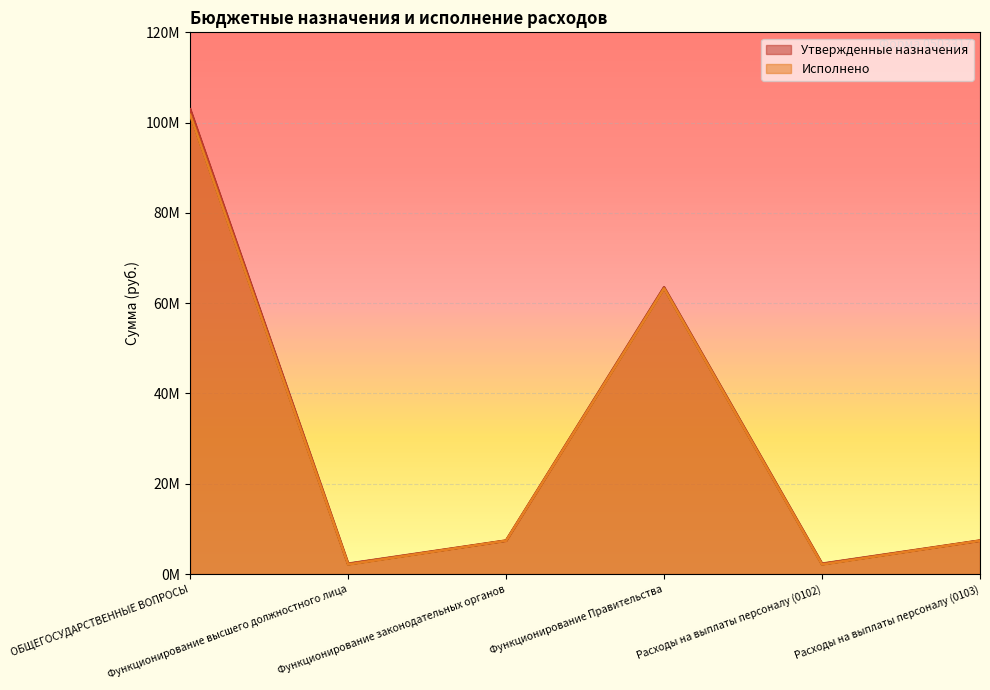

Between Функционирование высшего должностного лица and Функционирование Правительства, which series saw the biggest shift?

Утвержденные назначения